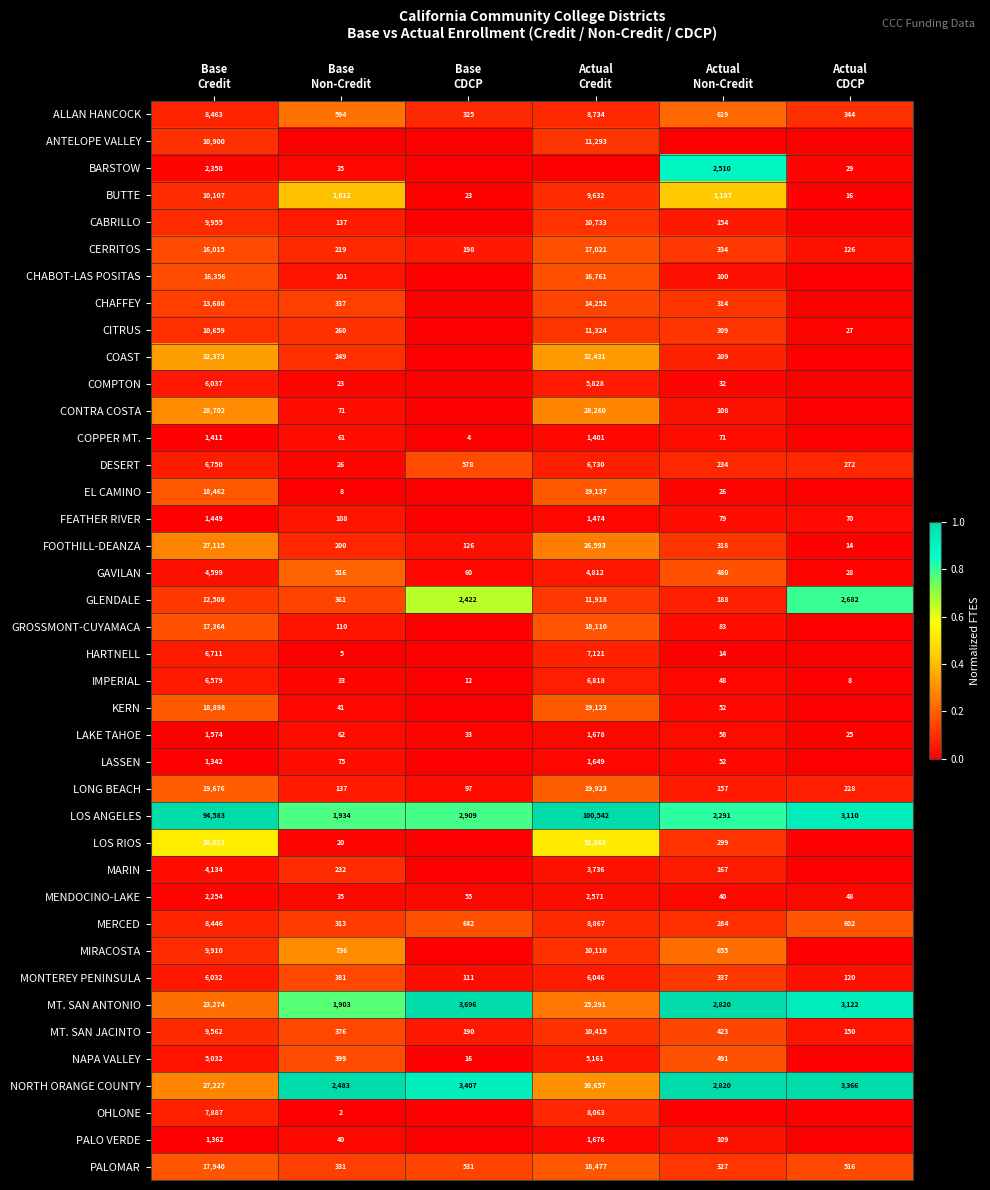

What is the minimum value for MT. SAN JACINTO?

150